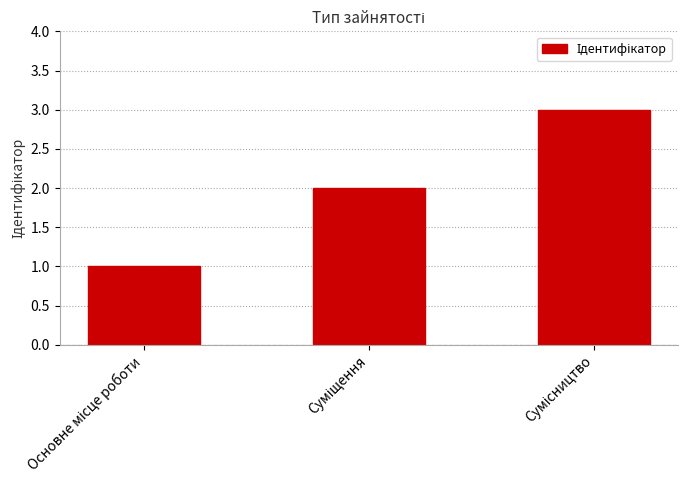

What is the sum of all values?

6